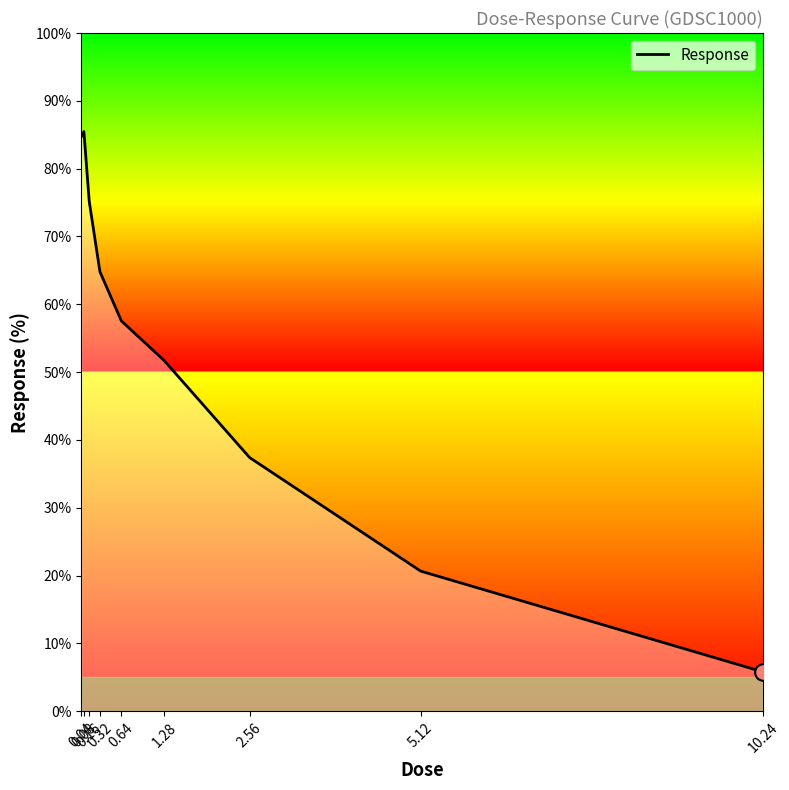

At which category does the chart reach its minimum across all series?

10.24